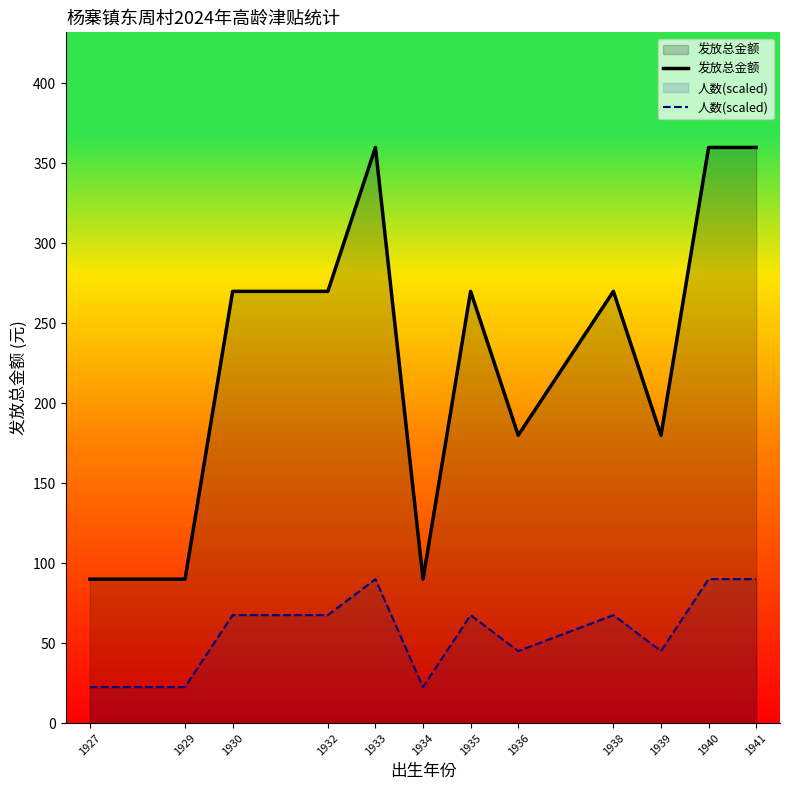

What is the value of the 发放总金额 point at the 12th from the left?

360.0